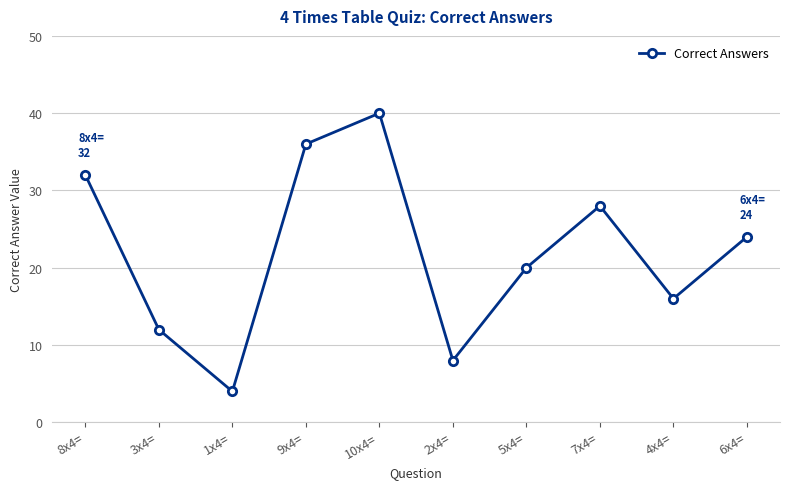

Reading right to left, transcribe all the data shown in this chart.

24	16	28	20	8	40	36	4	12	32